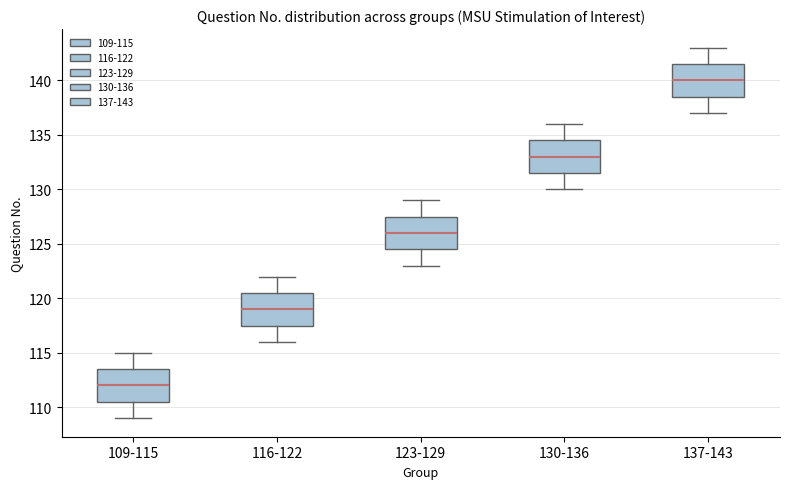

Reading left to right, read every box against the y-axis: the position of its median line, the range the box covers, and the ends of its whiskers. The values are not printed on the chart, so give them approximately, as read against the axis.

109-115: median 112.0, box 110.5 to 113.5, whiskers 109.0 to 115.0
116-122: median 119.0, box 117.5 to 120.5, whiskers 116.0 to 122.0
123-129: median 126.0, box 124.5 to 127.5, whiskers 123.0 to 129.0
130-136: median 133.0, box 131.5 to 134.5, whiskers 130.0 to 136.0
137-143: median 140.0, box 138.5 to 141.5, whiskers 137.0 to 143.0